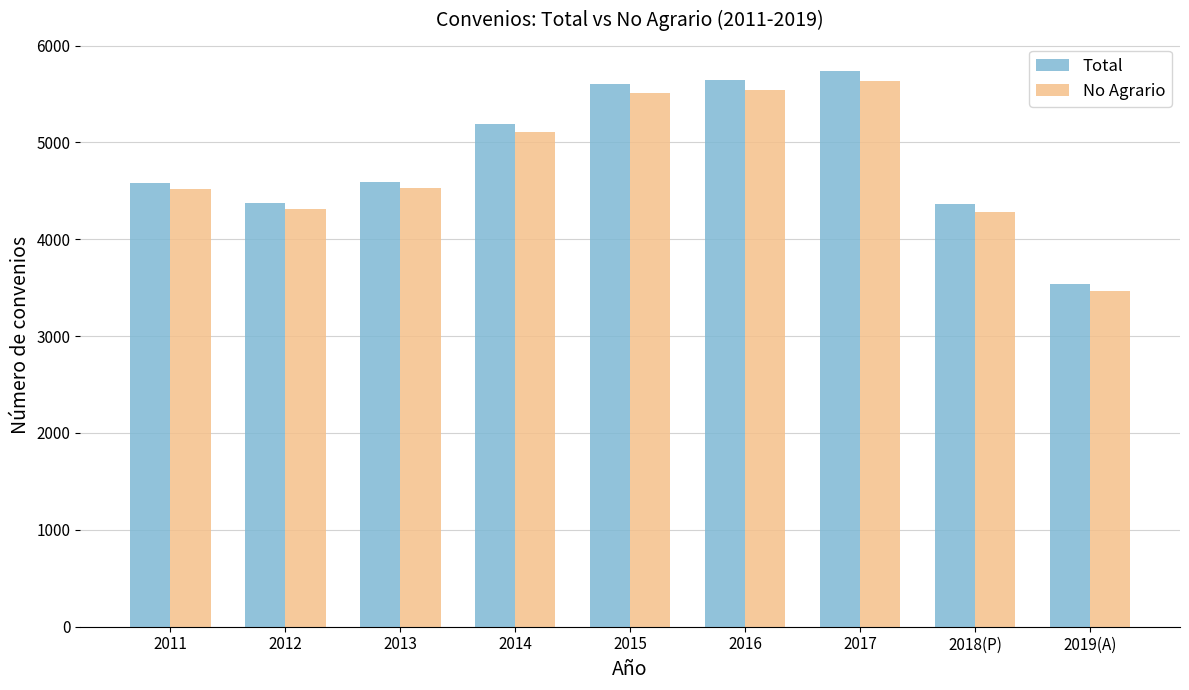

Read the Total value at 2013, to the nearest 10.

4590